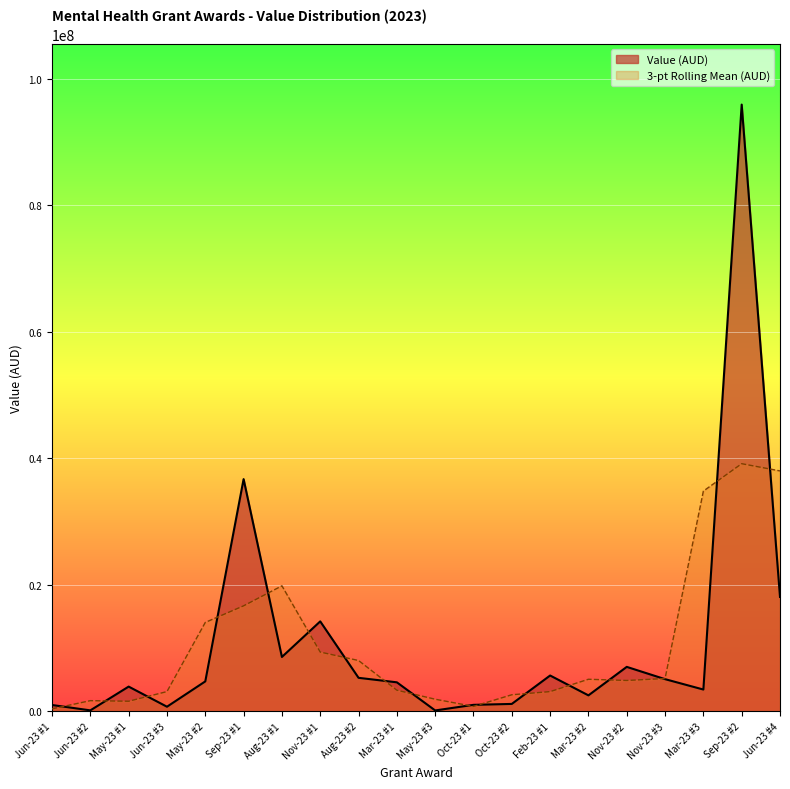

What is the change in value from Feb-23 #1 to Mar-23 #2?

-3139718.2